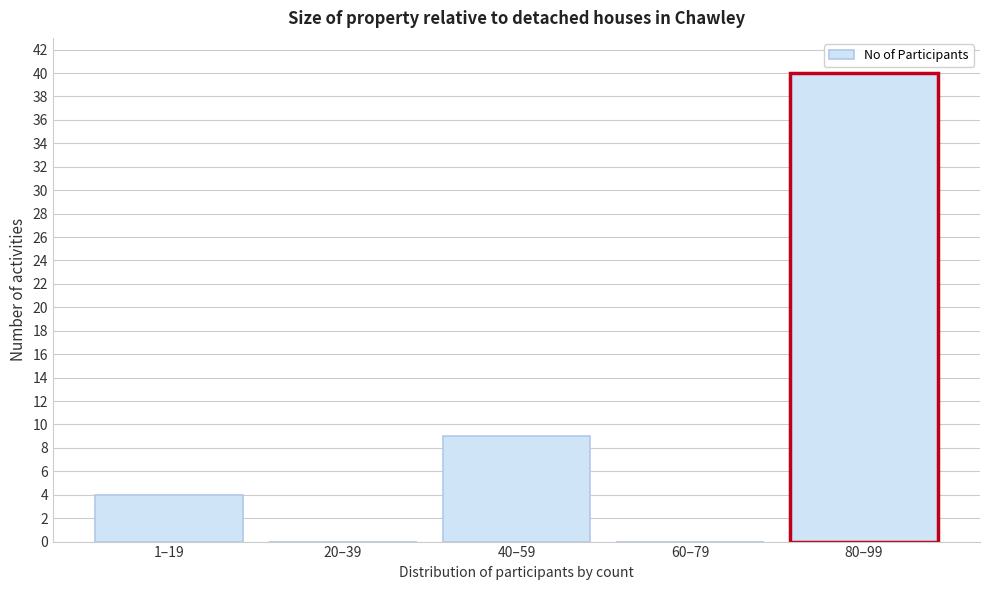

Reading left to right, what are all the values shown in this chart?

1–19=4	20–39=0	40–59=9	60–79=0	80–99=40